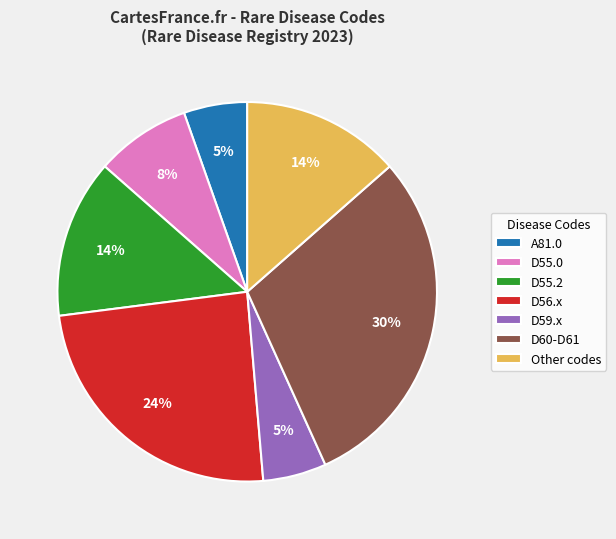

Approximately how many times larger is the value at D55.0 compared to Other codes?

0.6